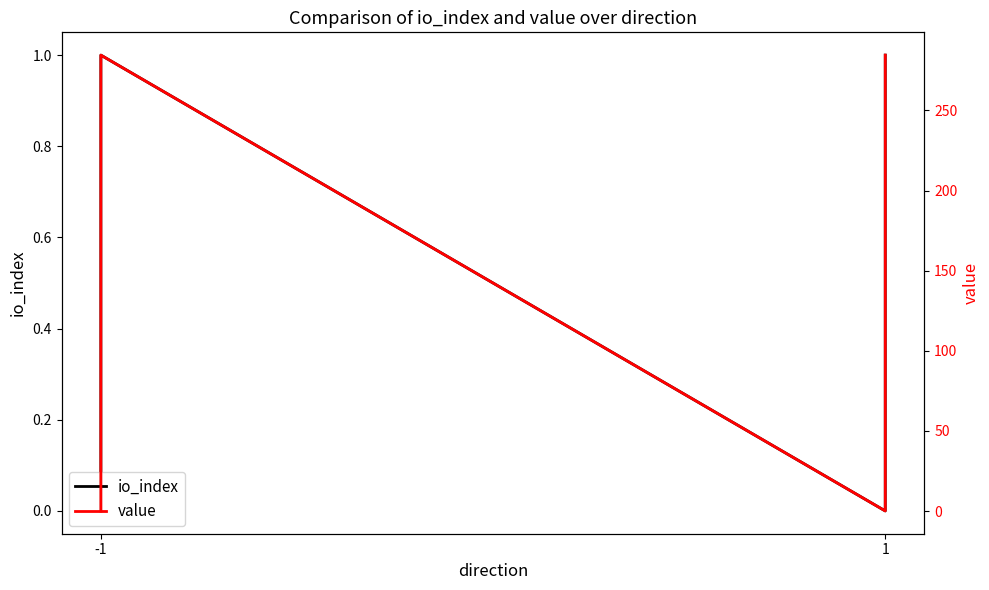

How many values in the value series exceed 284?

2